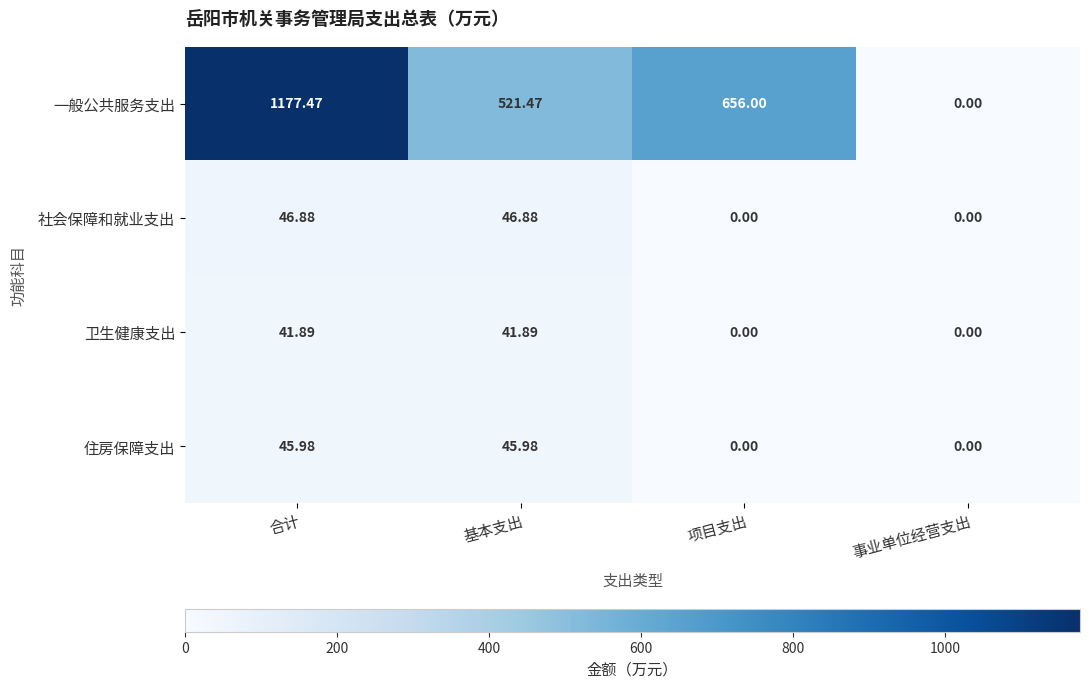

At which label is 一般公共服务支出 closest to 588?

基本支出